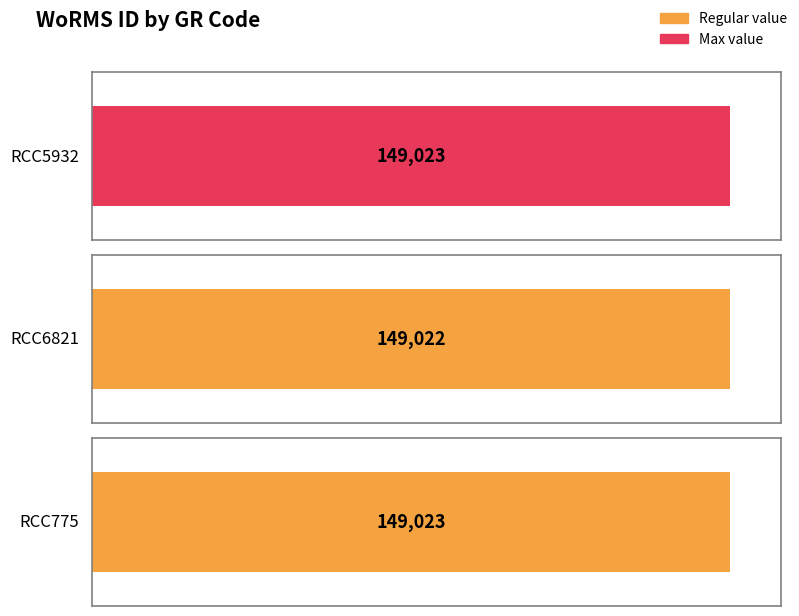

Where is the data nearest to the value 149022?

RCC6821